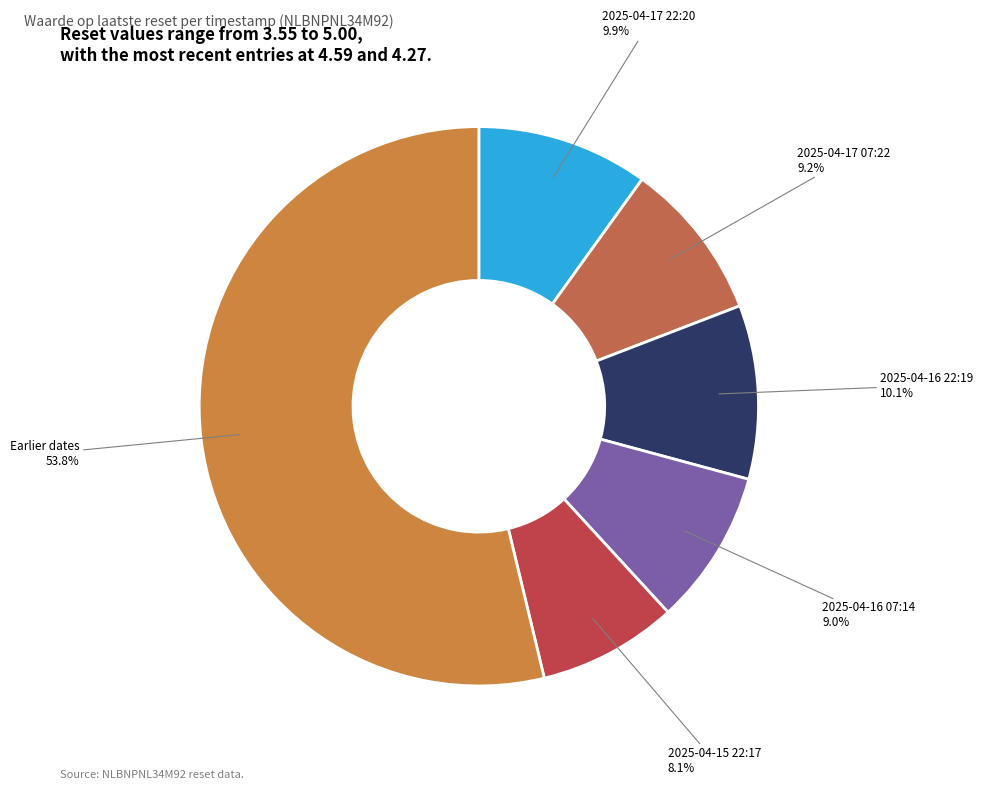

To the nearest percent, what is the average slice percentage?

17%